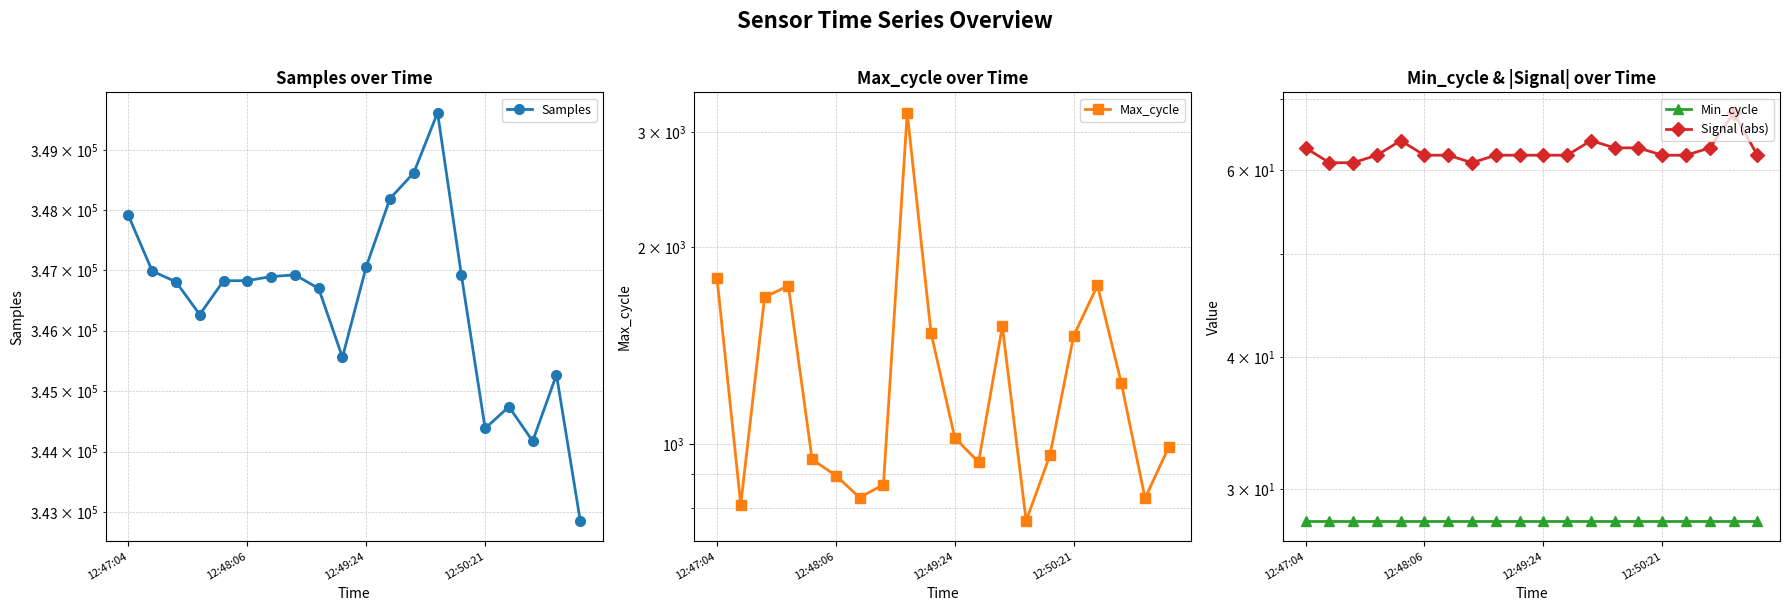

Which category has the lowest value in the Samples series?

19